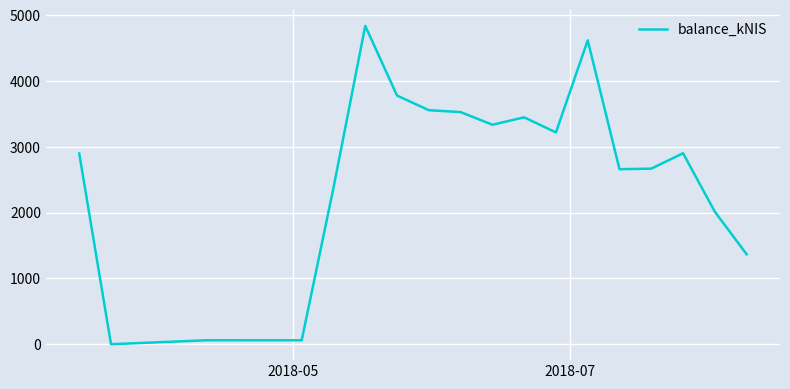

How many lines are shown in the chart?

1